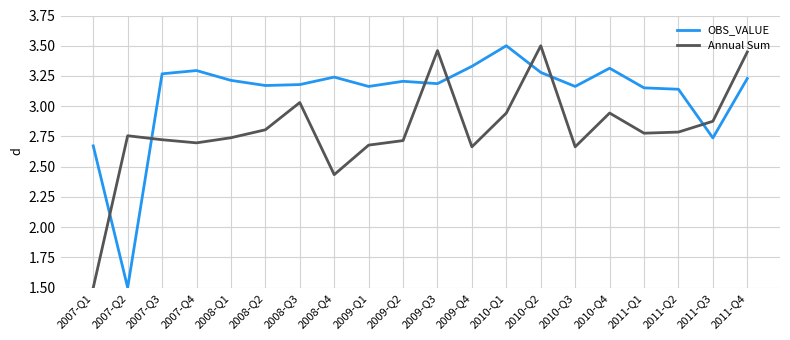

Which series has the largest total across all categories?

OBS_VALUE